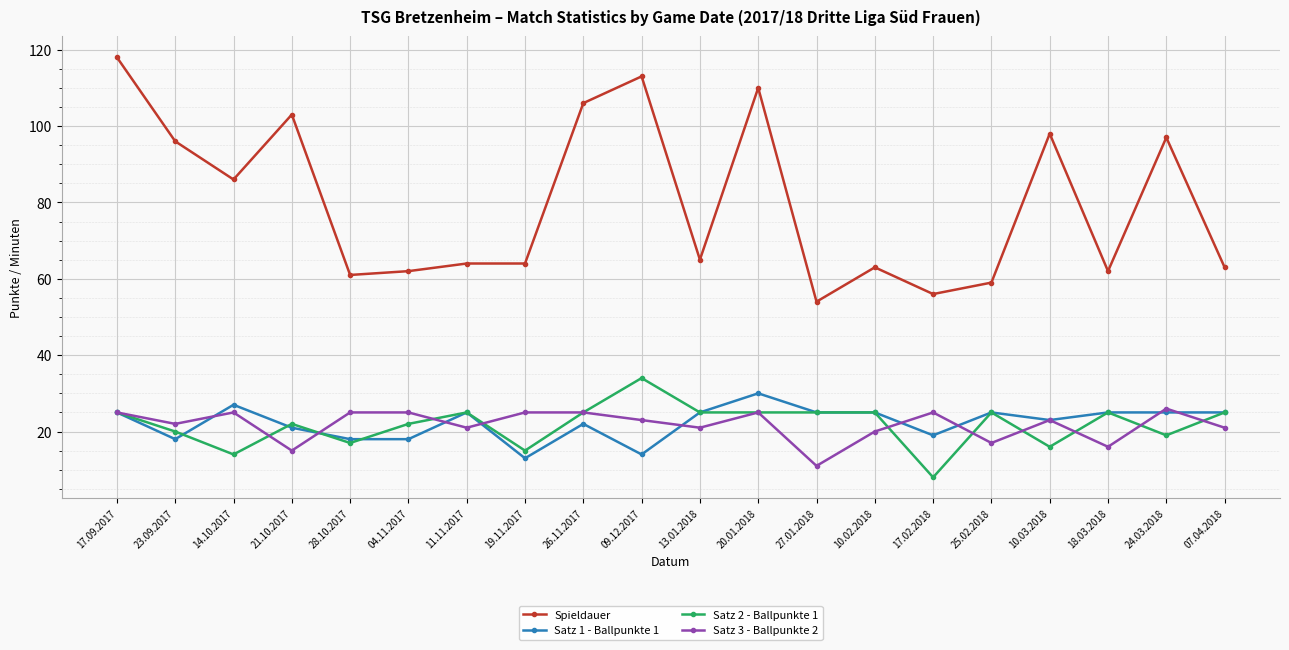

What value does the Satz 2 - Ballpunkte 1 series have at 10.02.2018, to the nearest 5?

25